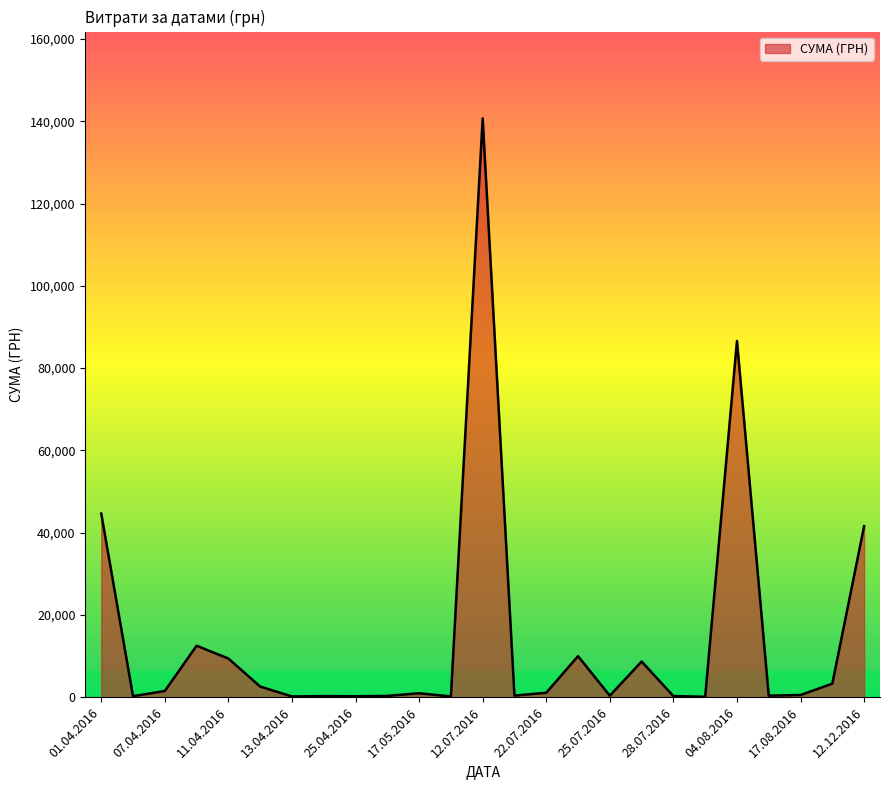

Which label corresponds to the largest value in the chart?

12.07.2016